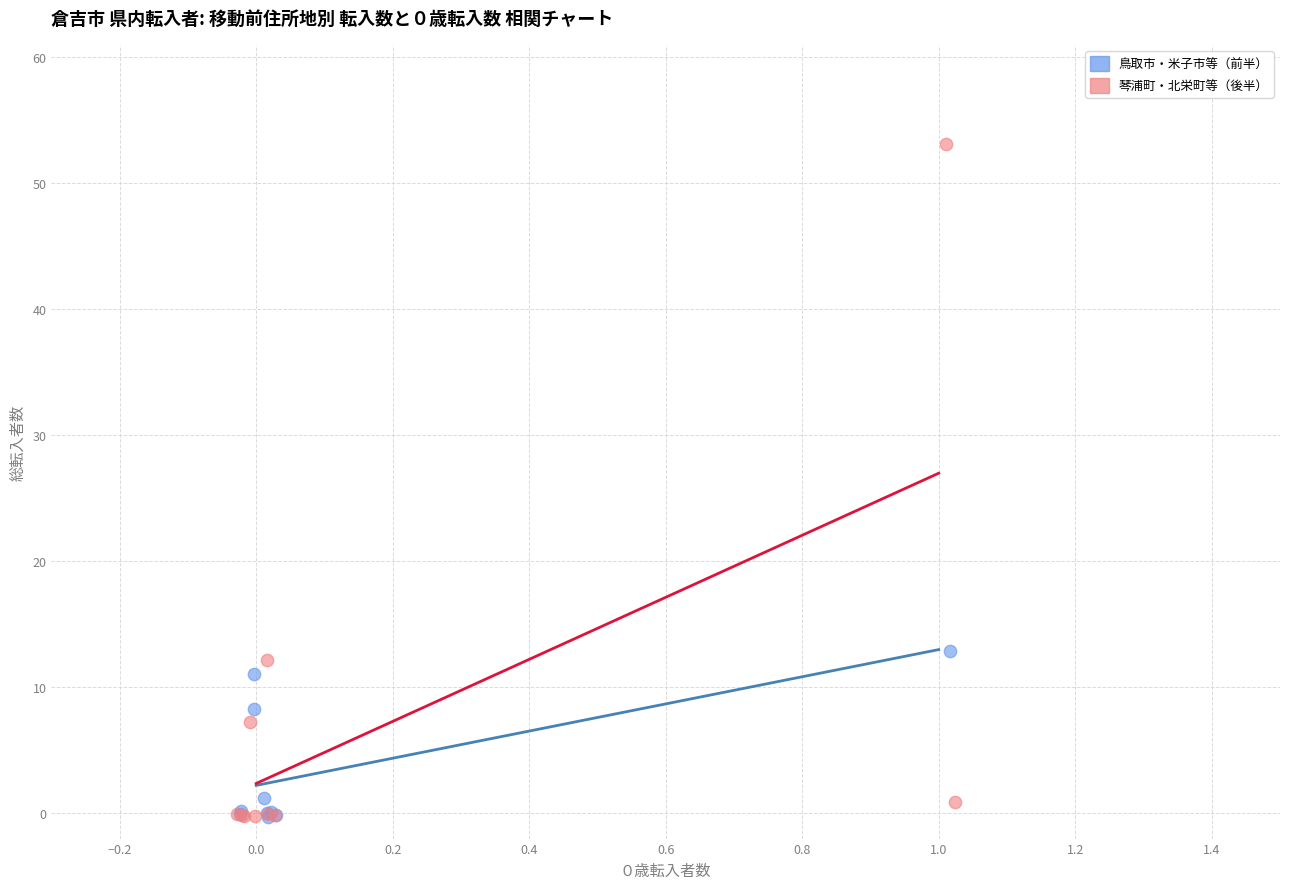

Which series reaches the maximum Y coordinate?

琴浦町・北栄町等（後半）